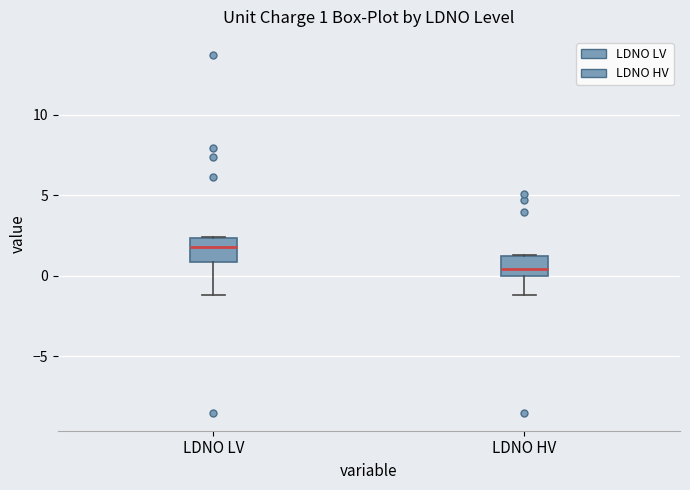

Which box has the lowest median line?

LDNO HV